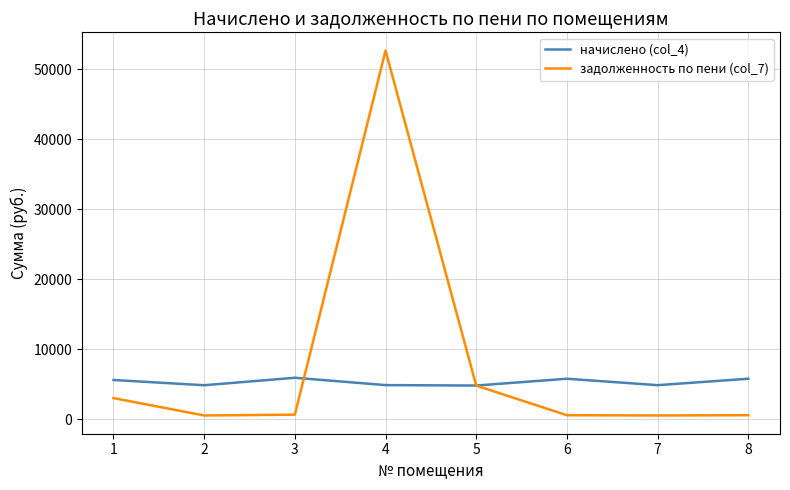

At which category does начислено (col_4) reach its first local valley?

2